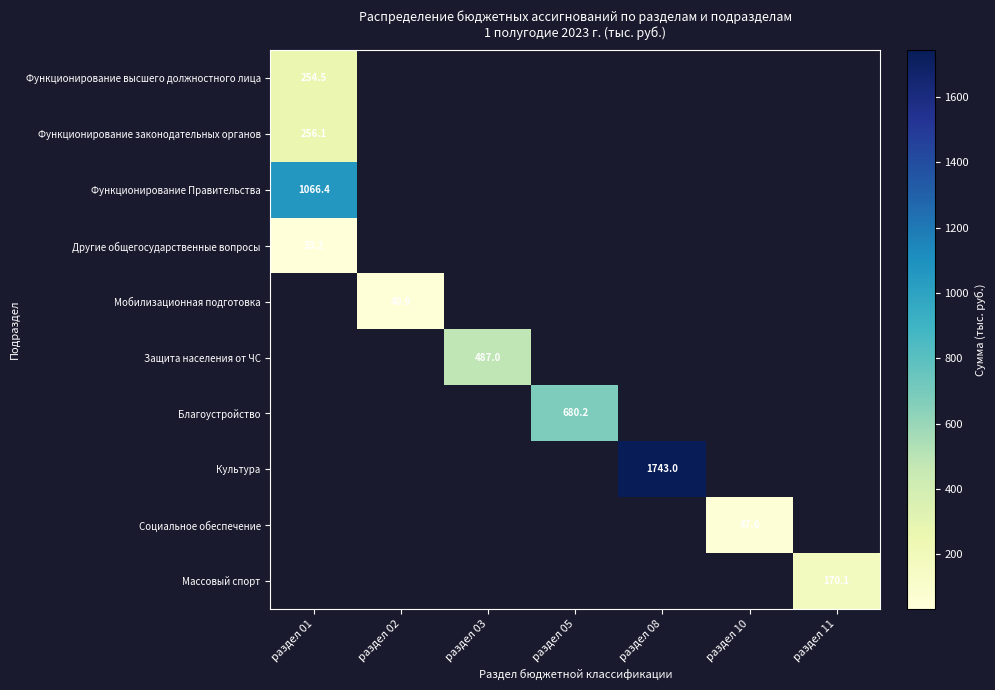

Count the number of data series in this chart.

10